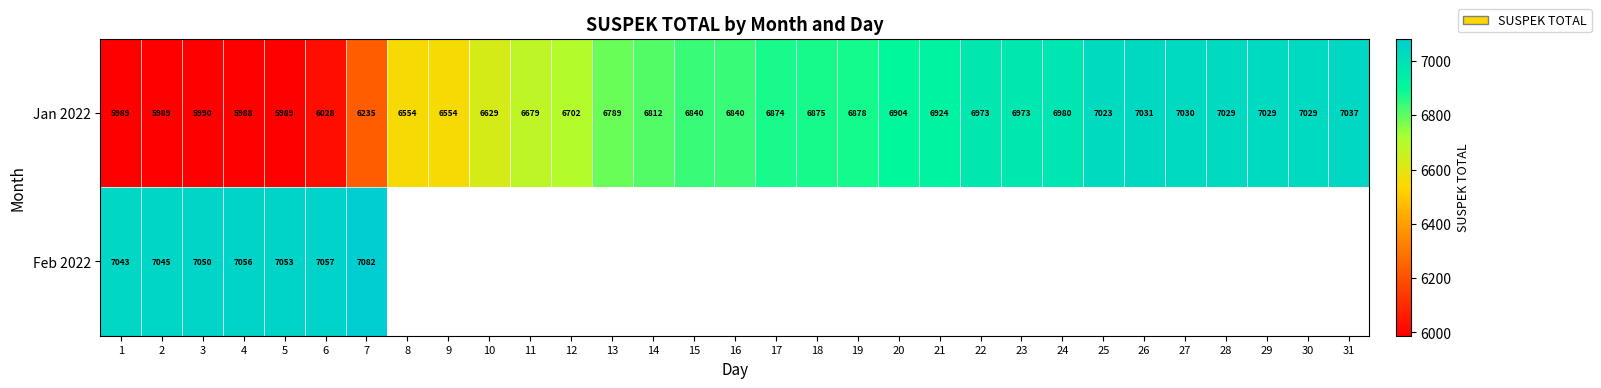

At which category is the sum across all series the highest?

7